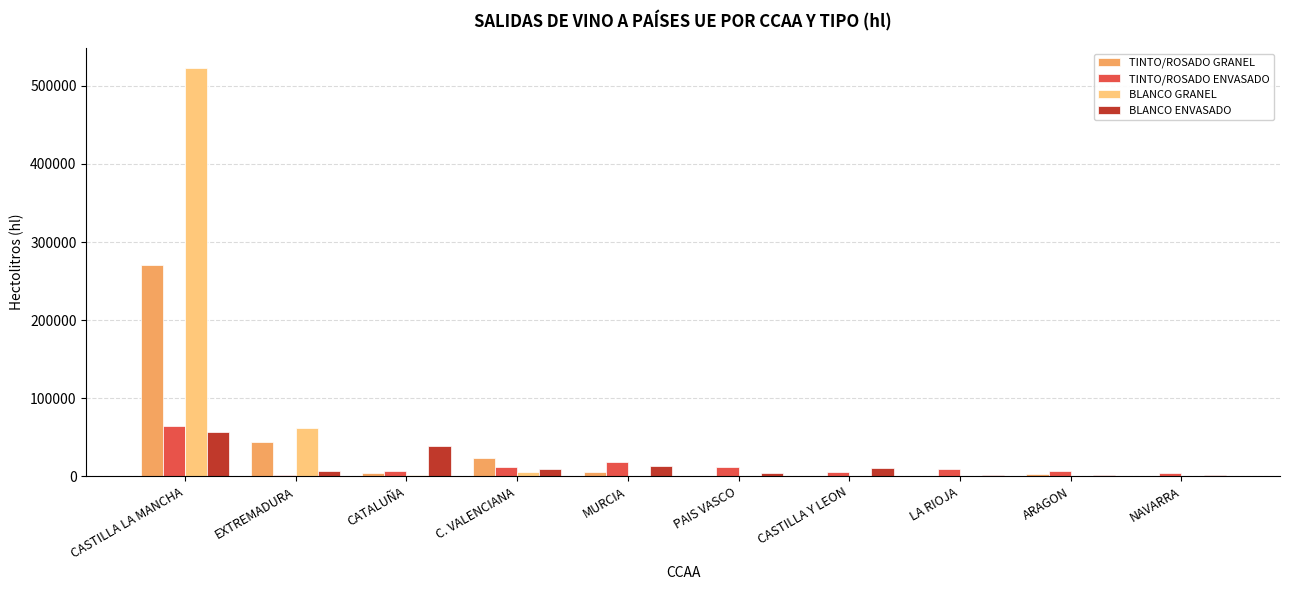

Between CASTILLA LA MANCHA and CASTILLA Y LEON, which series saw the biggest shift?

BLANCO GRANEL